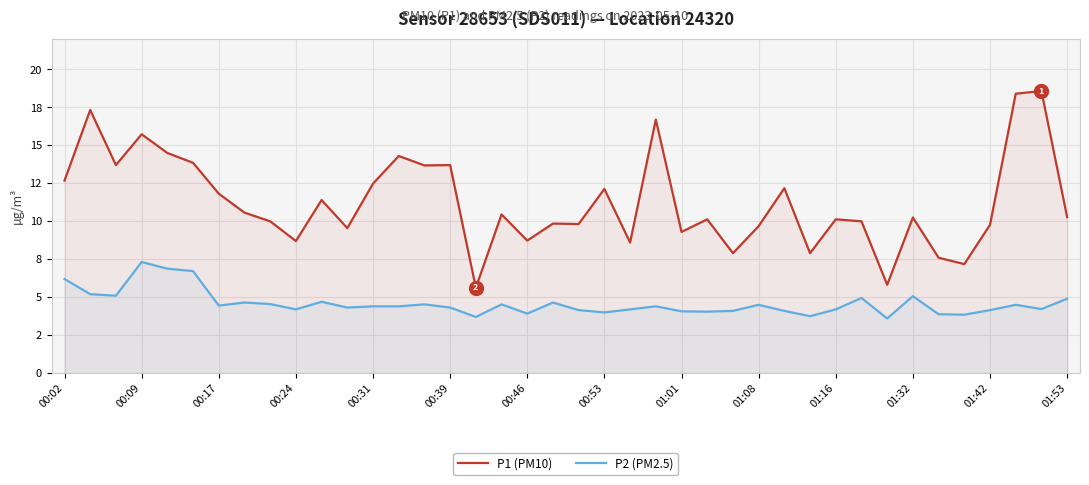

Rank the series by their maximum value, from lowest to highest.

P2 (PM2.5), P1 (PM10)